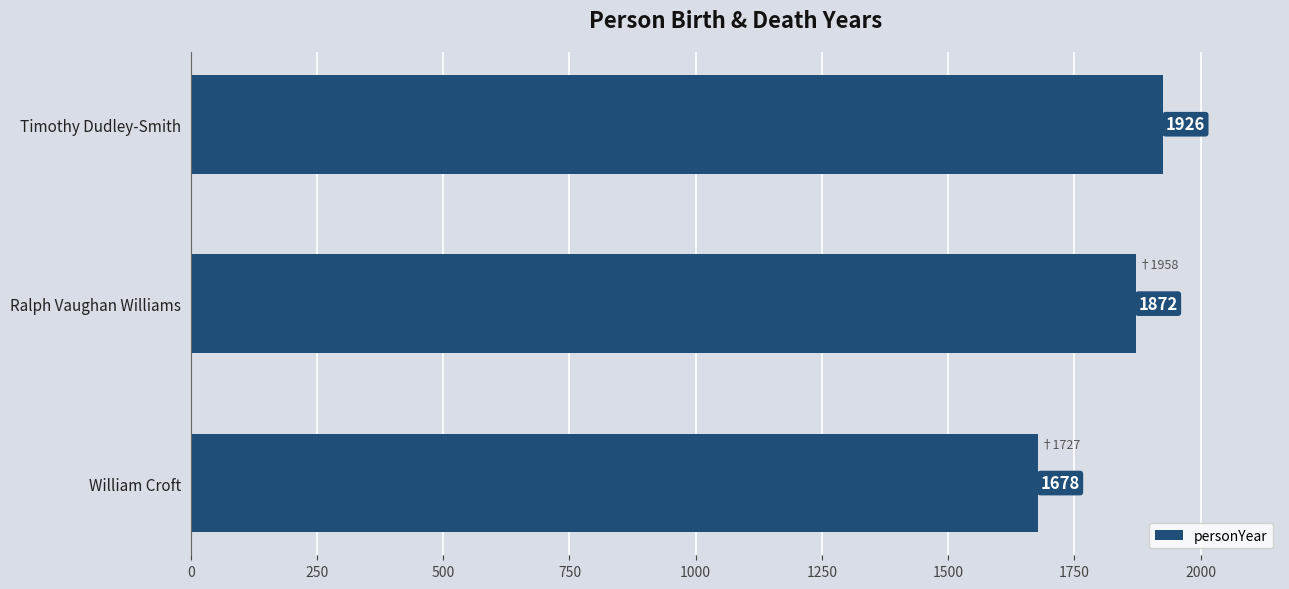

Reading top to bottom, extract all data points from this chart.

1926	1872	1678